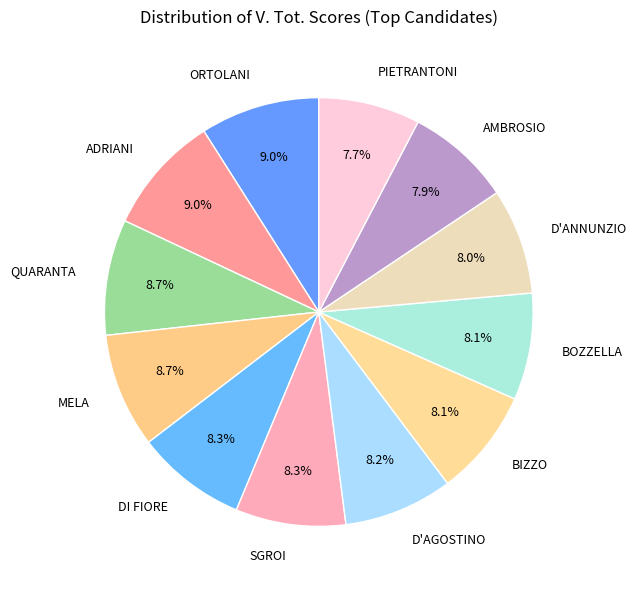

Is it true that MELA is 9% of the pie?

True